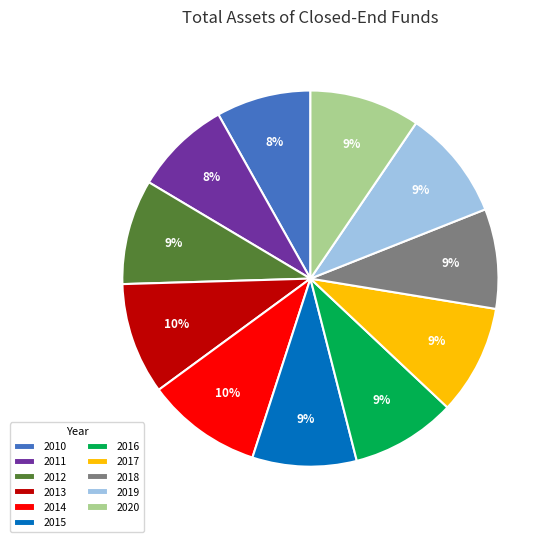

The 2014 slice represents 10% of the pie. True or false?

True